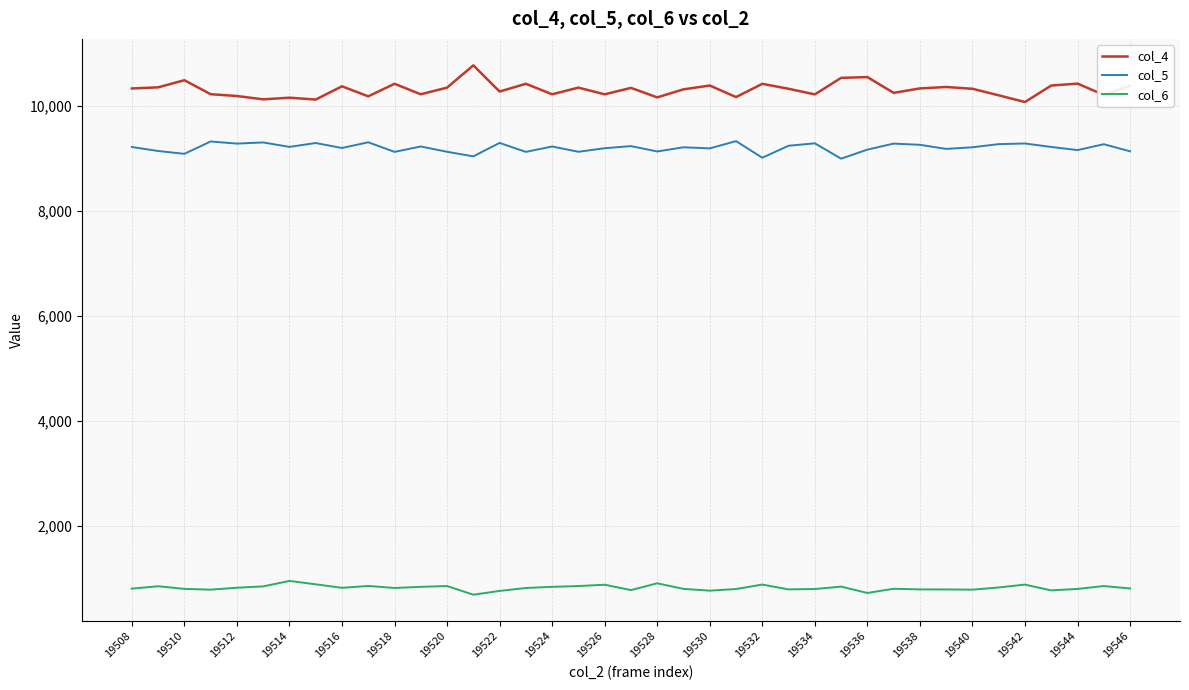

How many distinct data groups are displayed?

3